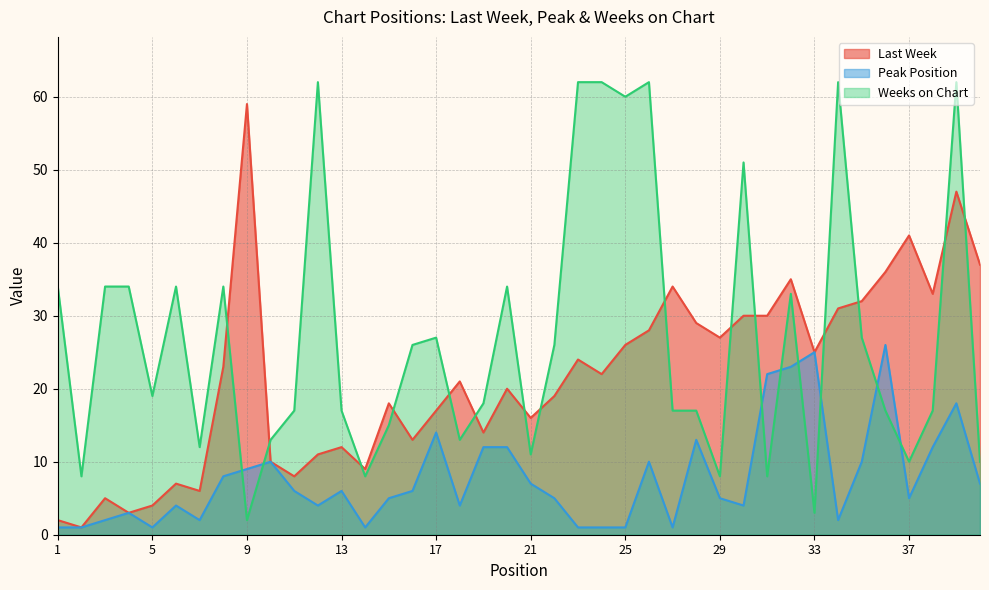

Which category has the lowest value in the Weeks on Chart series?

9